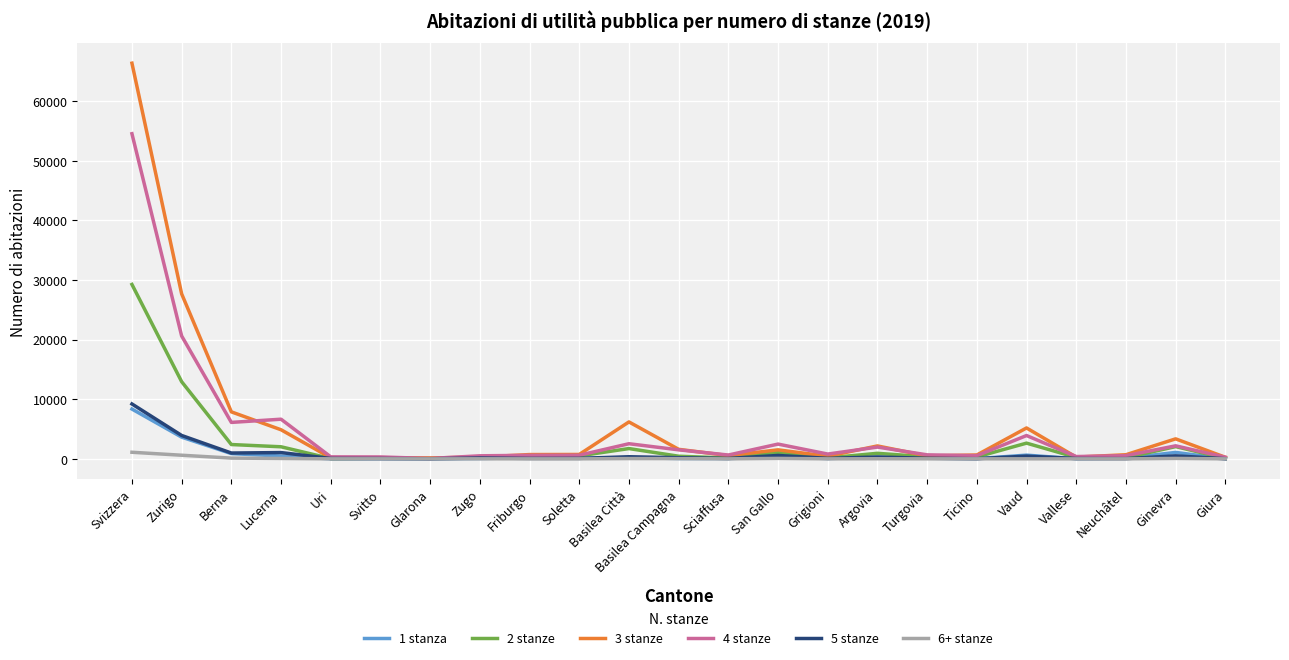

How many lines are shown in the chart?

6